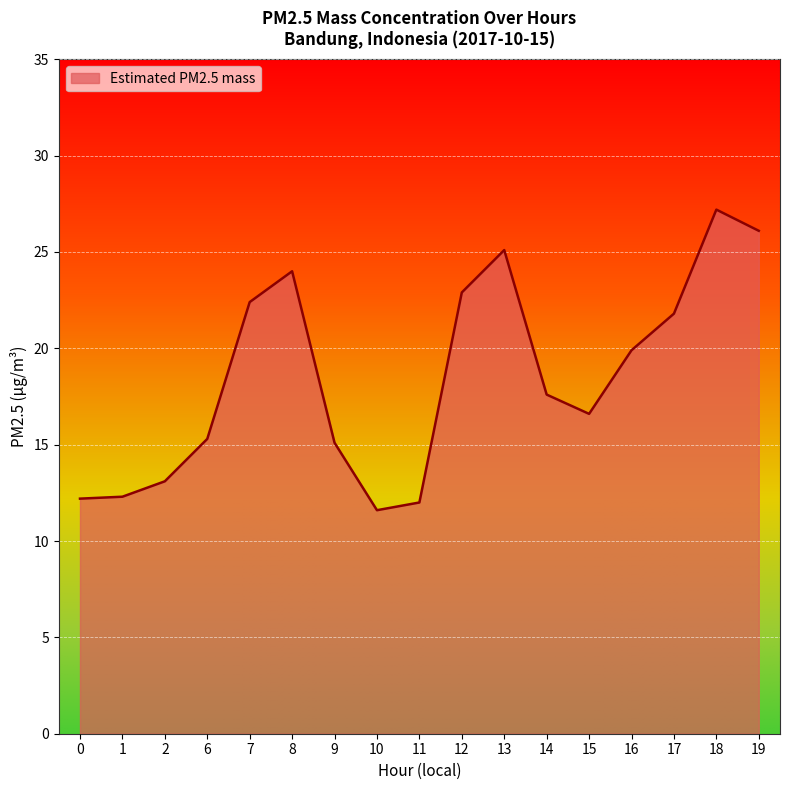

Count the number of data series in this chart.

1